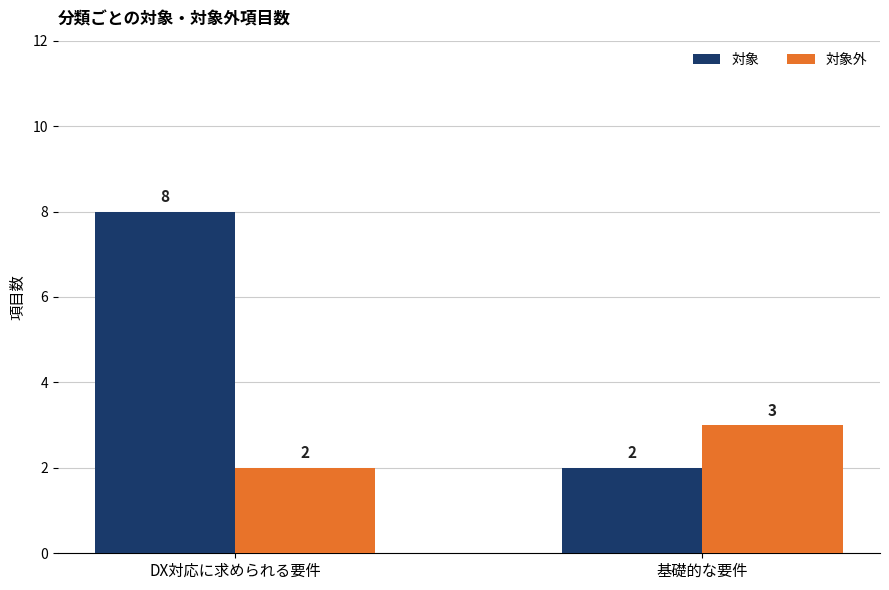

How many bars are there in each group?

2